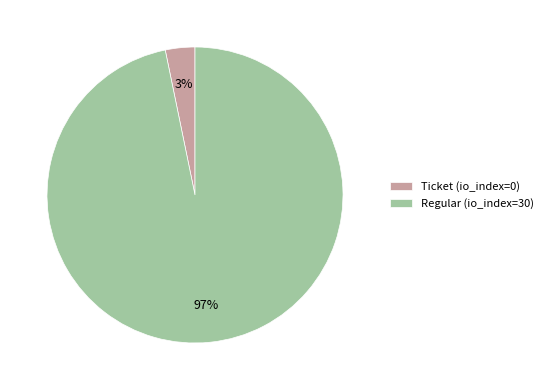

Rank the categories by value from lowest to highest.

Ticket (io_index=0), Regular (io_index=30)